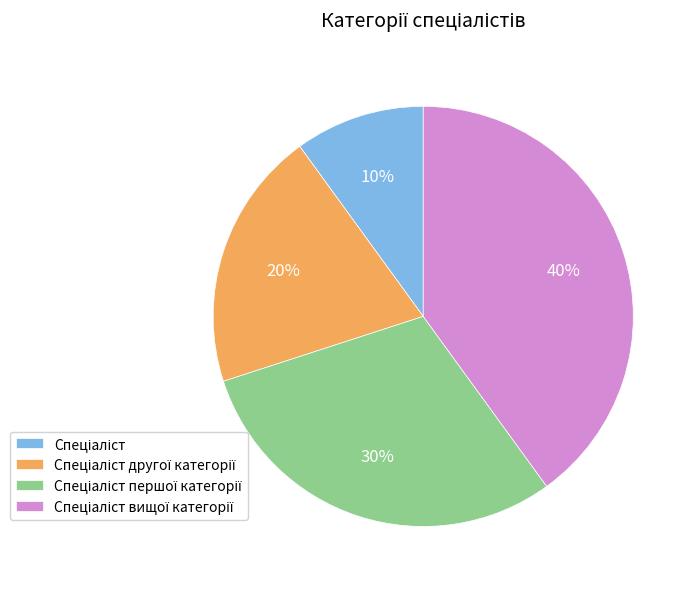

Does any single category account for the majority?

No